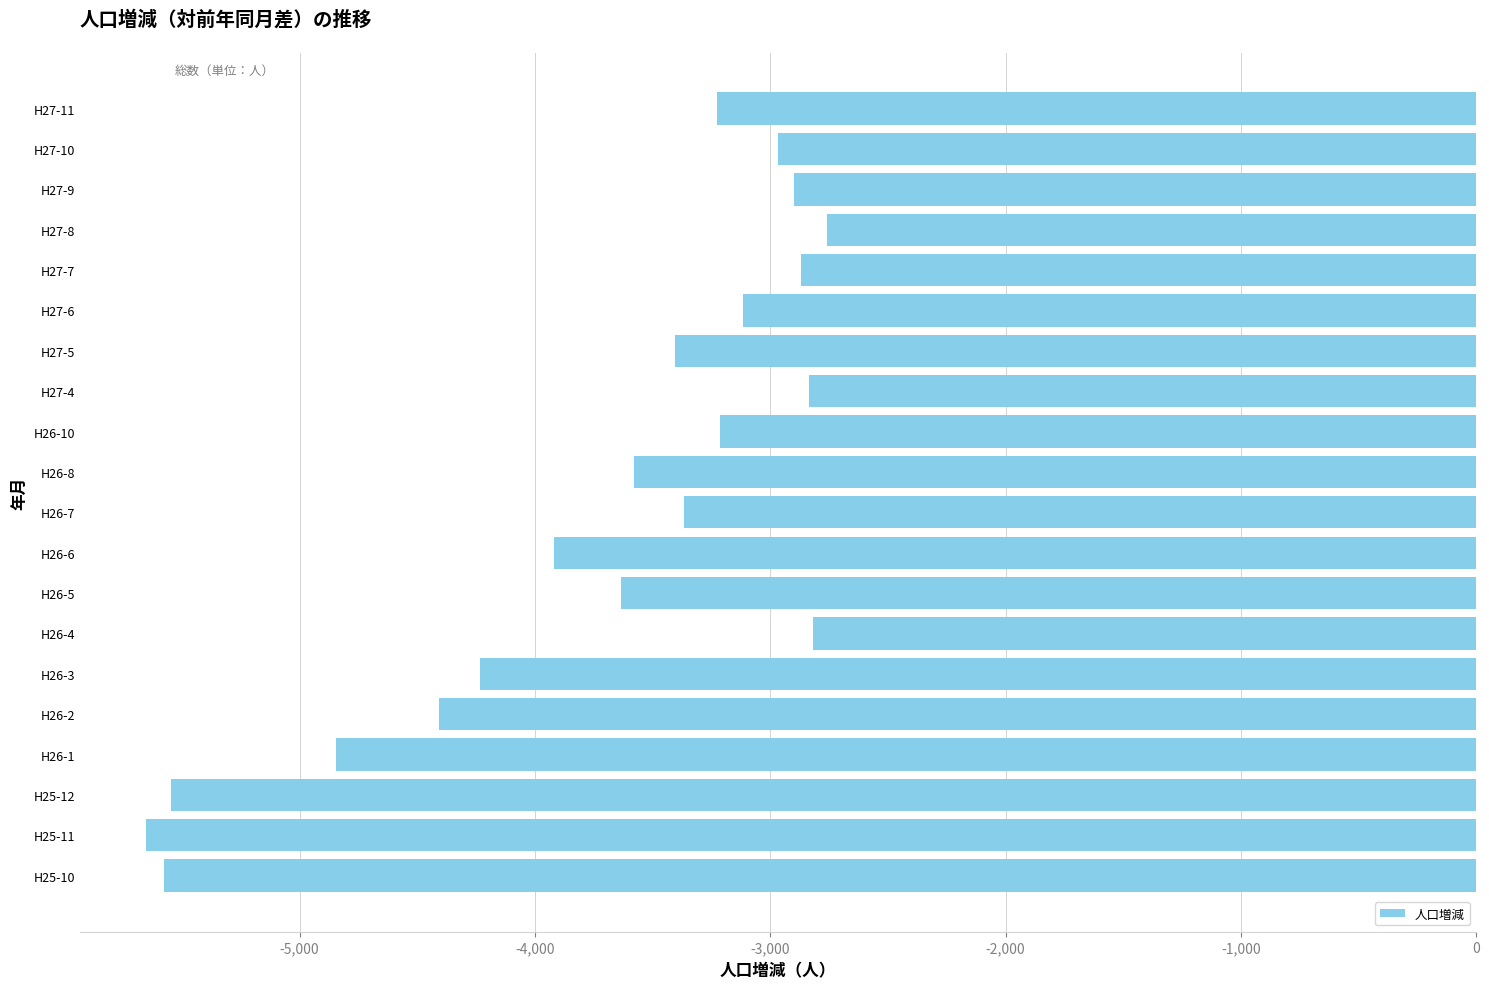

How many values are below -3365?

10